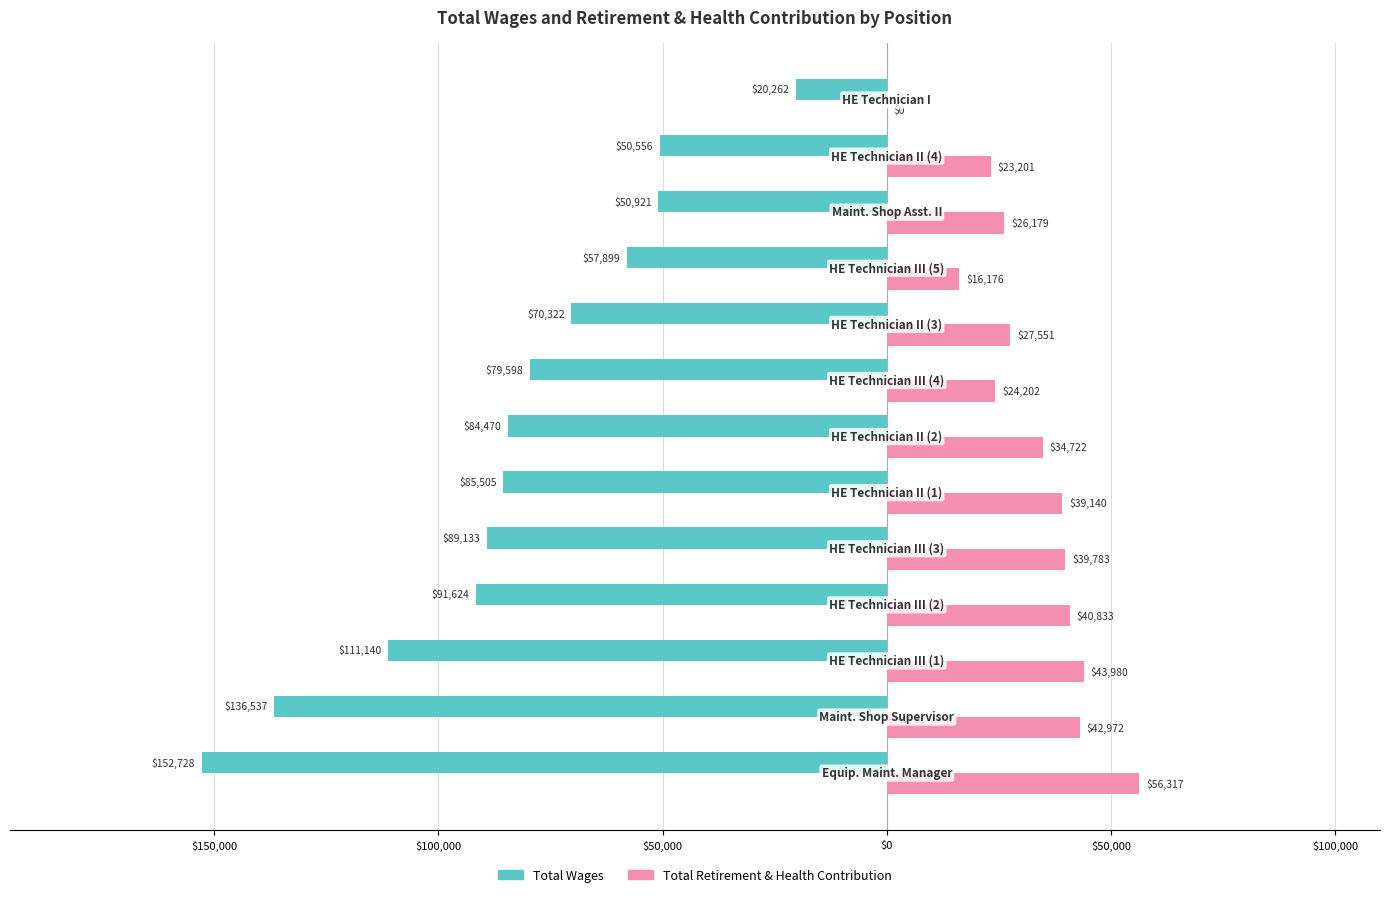

What is the lowest value of the Total Wages series?

-152728